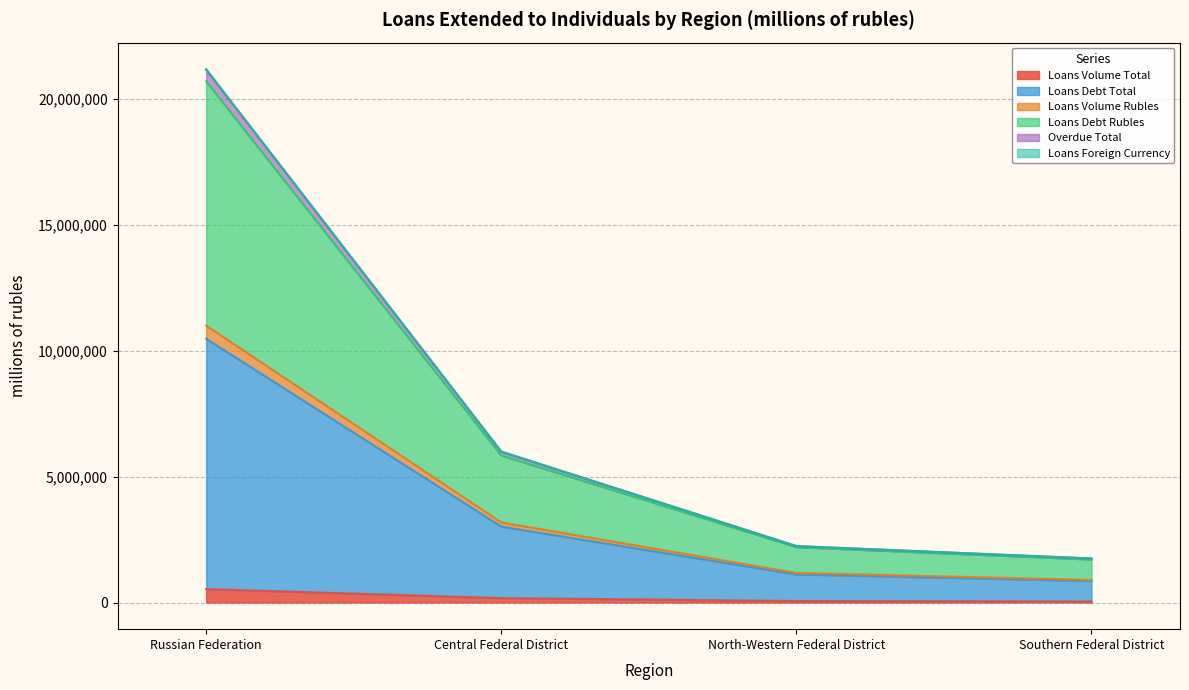

What position from the right is Russian Federation?

4